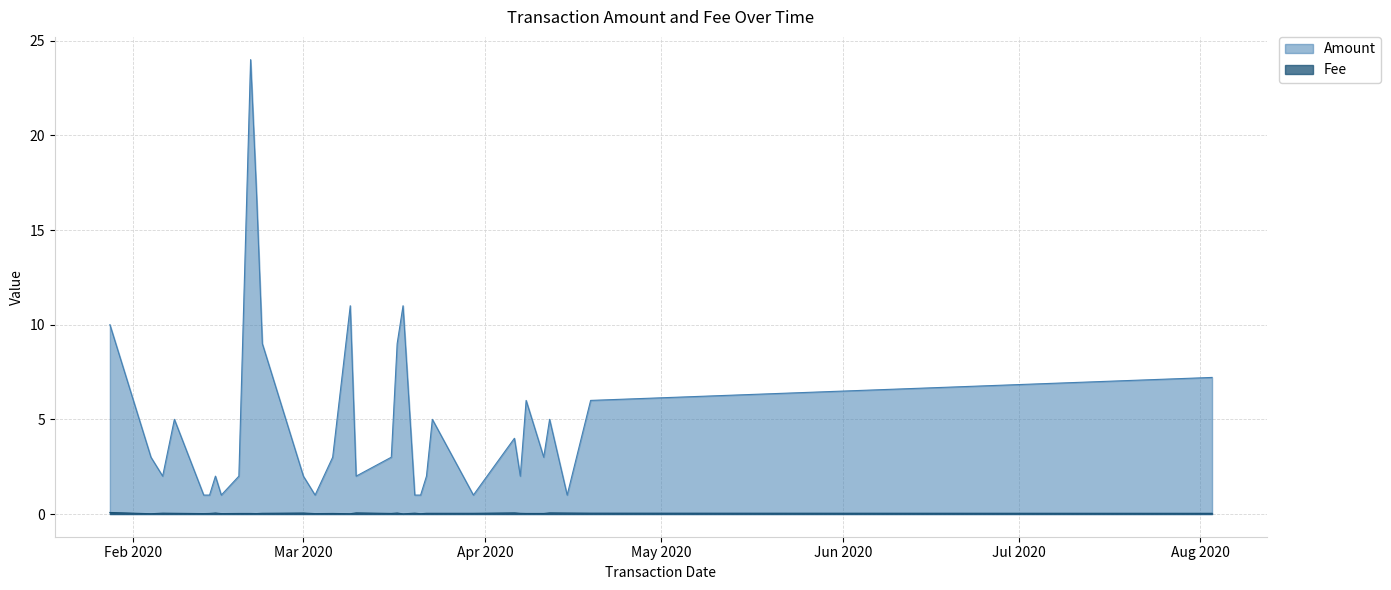

How many interior local valleys does the Amount series have?

8